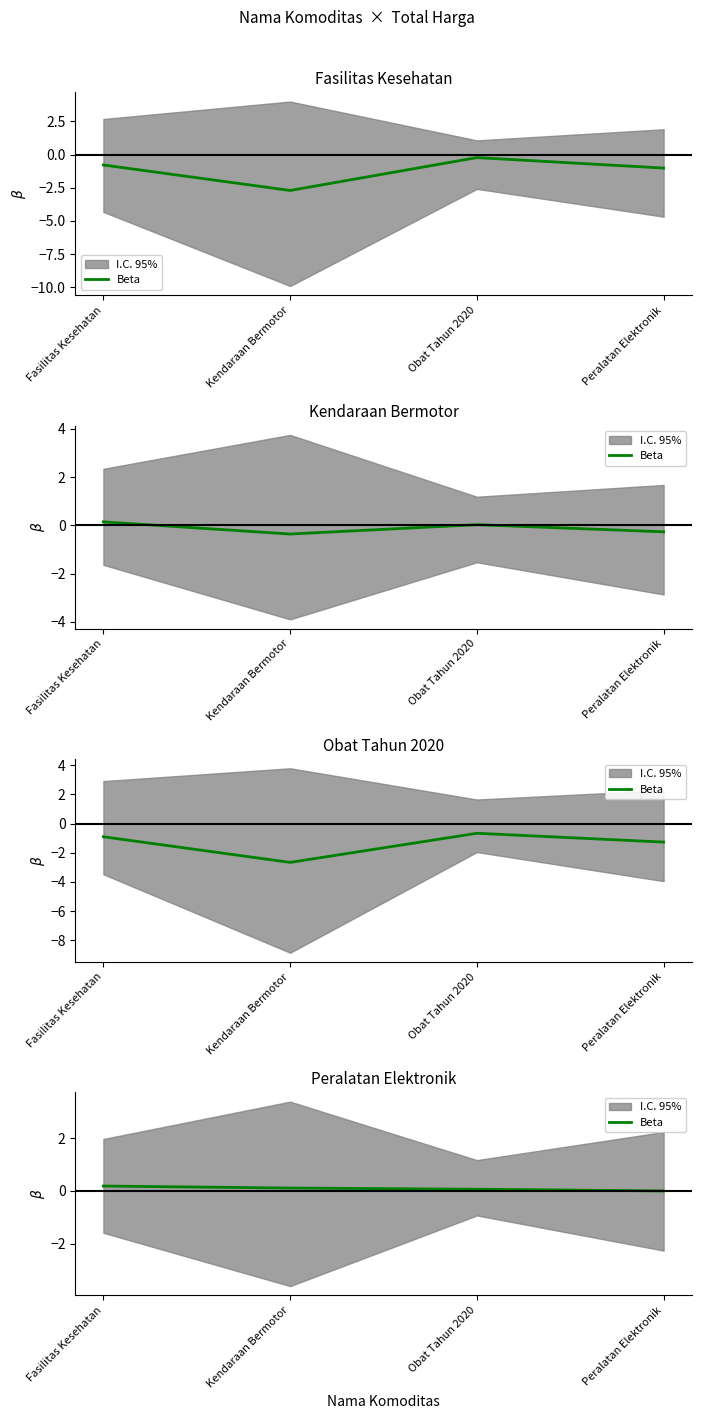

What is the label of the 3rd point from the left?

Obat Tahun 2020